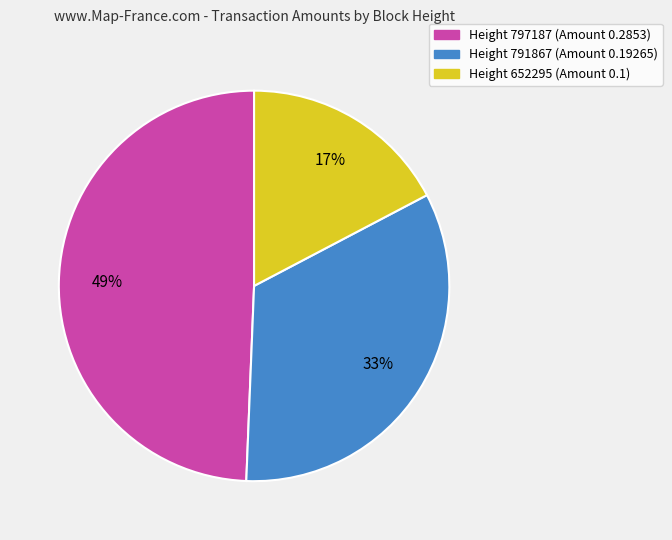

Does any single category account for the majority?

No